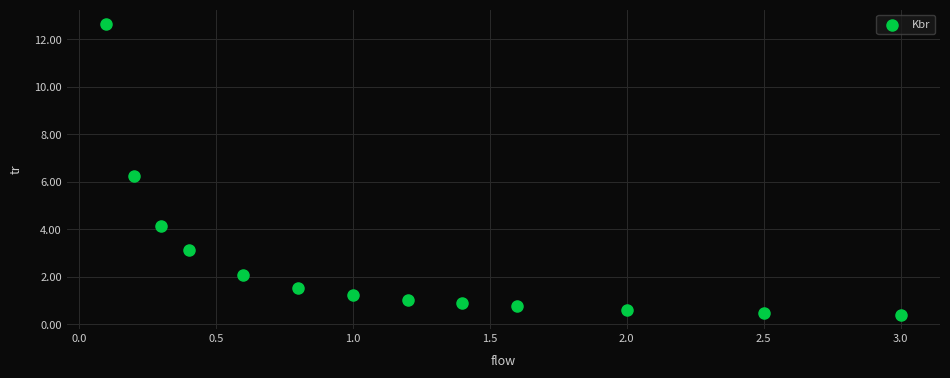

What Y value in the scatter plot is closest to 6?

6.3